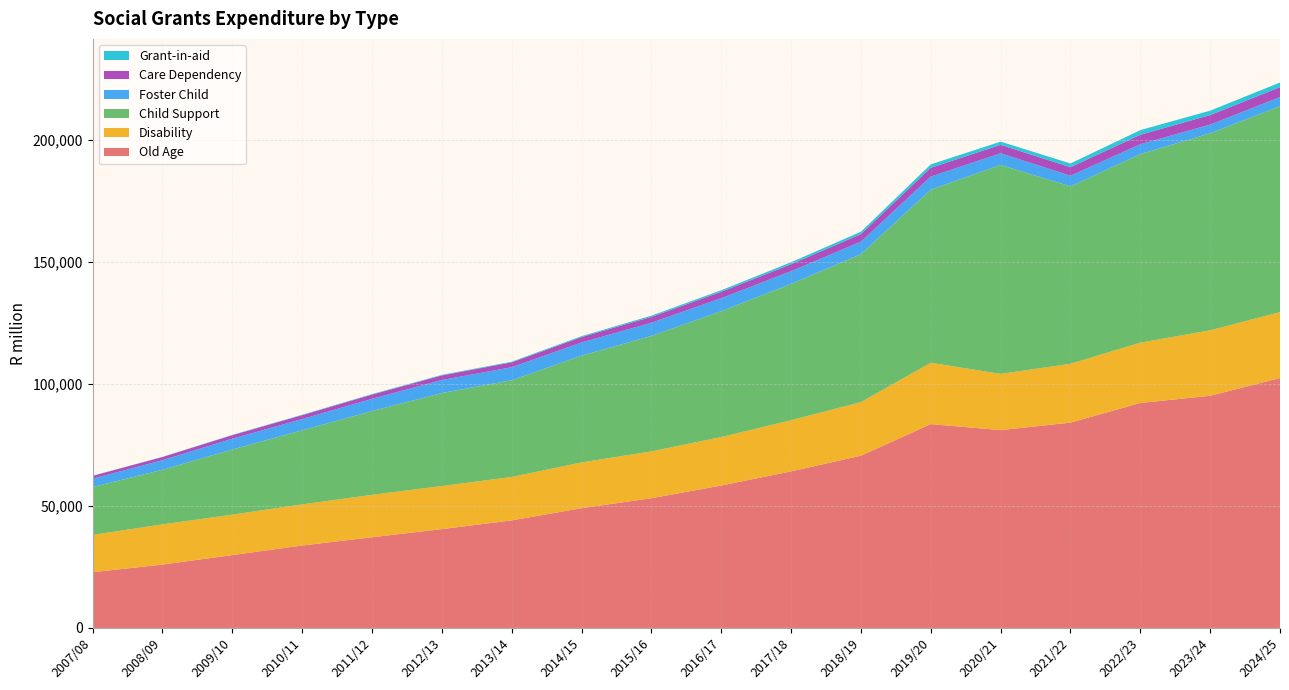

Reading left to right, extract all data points from this chart.

Old Age: 2007/08=22824.9	2008/09=25953.7	2009/10=29843.1	2010/11=33765.0	2011/12=37141.7	2012/13=40484.6	2013/14=44071.9	2014/15=49046.1	2015/16=53139.3	2016/17=58331.0	2017/18=64133.2	2018/19=70544.5	2019/20=83494.8	2020/21=81026.1	2021/22=84103.0	2022/23=92146.7	2023/24=95101.1	2024/25=102372.1
Disability: 2007/08=15281.4	2008/09=16473.4	2009/10=16566.7	2010/11=16840.0	2011/12=17374.8	2012/13=17637.0	2013/14=17768.6	2014/15=18741.9	2015/16=19167.0	2016/17=19851.0	2017/18=20944.8	2018/19=21960.6	2019/20=25118.1	2020/21=23031.7	2021/22=24081.5	2022/23=24703.9	2023/24=26800.8	2024/25=26992.1
Child Support: 2007/08=19626.0	2008/09=22348.6	2009/10=26669.8	2010/11=30342.0	2011/12=34319.5	2012/13=38088.0	2013/14=39623.7	2014/15=43718.4	2015/16=47308.0	2016/17=51555.0	2017/18=55847.8	2018/19=60611.6	2019/20=70877.6	2020/21=85590.8	2021/22=72666.7	2022/23=77224.4	2023/24=80706.1	2024/25=84349.0
Foster Child: 2007/08=3414.3	2008/09=3934.8	2009/10=4434.3	2010/11=4616.0	2011/12=5010.9	2012/13=5335.0	2013/14=5332.1	2014/15=5413.2	2015/16=5408.4	2016/17=5328.0	2017/18=5207.0	2018/19=5114.2	2019/20=5397.7	2020/21=4783.1	2021/22=4373.5	2022/23=4057.1	2023/24=3574.6	2024/25=3735.1
Care Dependency: 2007/08=1132.1	2008/09=1292.5	2009/10=1434.1	2010/11=1586.0	2011/12=1736.4	2012/13=1877.0	2013/14=1993.1	2014/15=2211.6	2015/16=2394.7	2016/17=2614.0	2017/18=2841.4	2018/19=3068.0	2019/20=3598.5	2020/21=3445.8	2021/22=3492.8	2022/23=3874.8	2023/24=3889.7	2024/25=4064.4
Grant-in-aid: 2007/08=87.0	2008/09=90.0	2009/10=146.3	2010/11=170.0	2011/12=204.0	2012/13=238.0	2013/14=274.1	2014/15=371.1	2015/16=503.1	2016/17=650.0	2017/18=816.6	2018/19=994.2	2019/20=1400.1	2020/21=1311.6	2021/22=1529.9	2022/23=1900.9	2023/24=1809.7	2024/25=1891.0